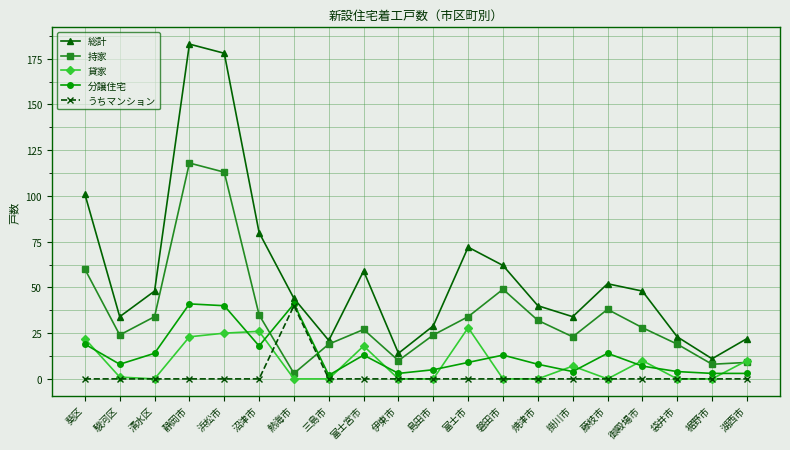

What is the difference between the 総計 values at 御殿場市 and 裾野市?

37